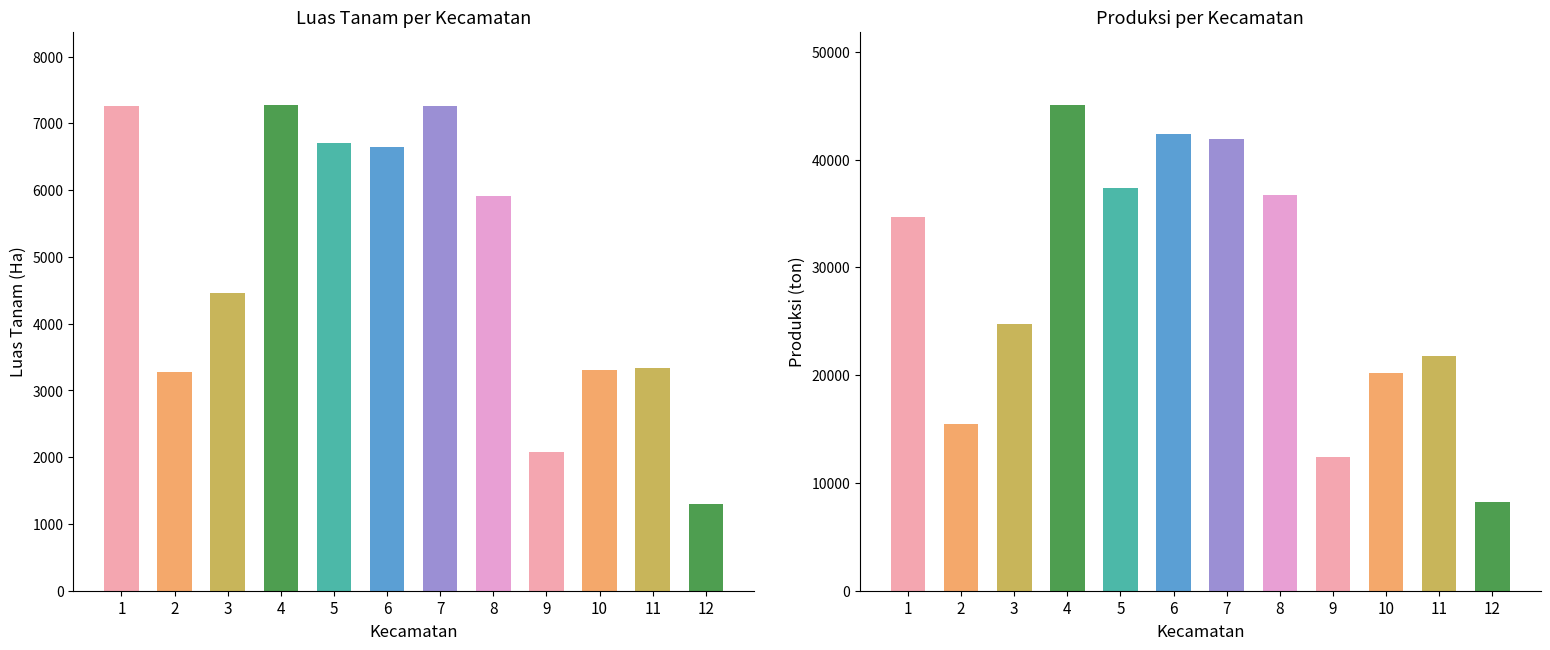

What is the value of the PRODUKSI (ton) bar at the 5th from the left?

37371